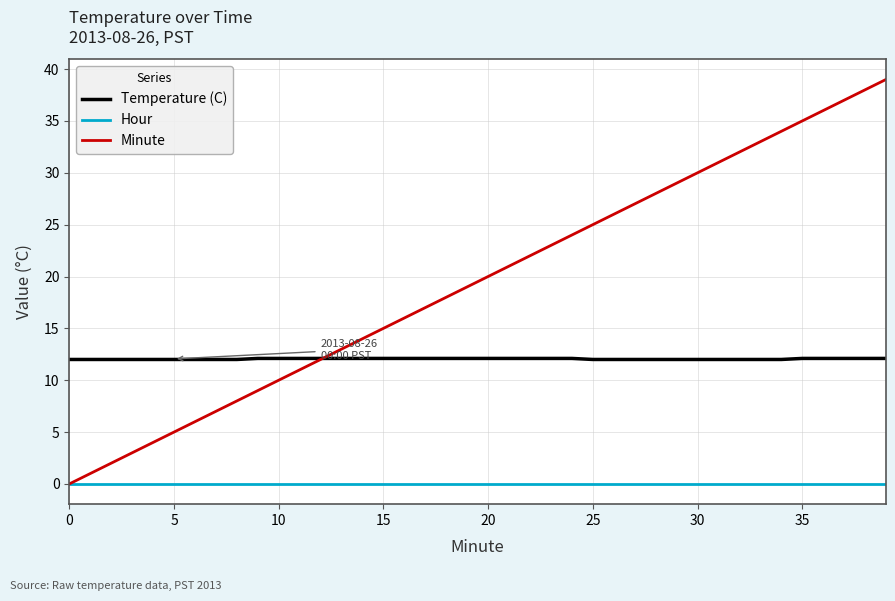

What is the difference between the maximum and minimum values in the Minute series?

39.0